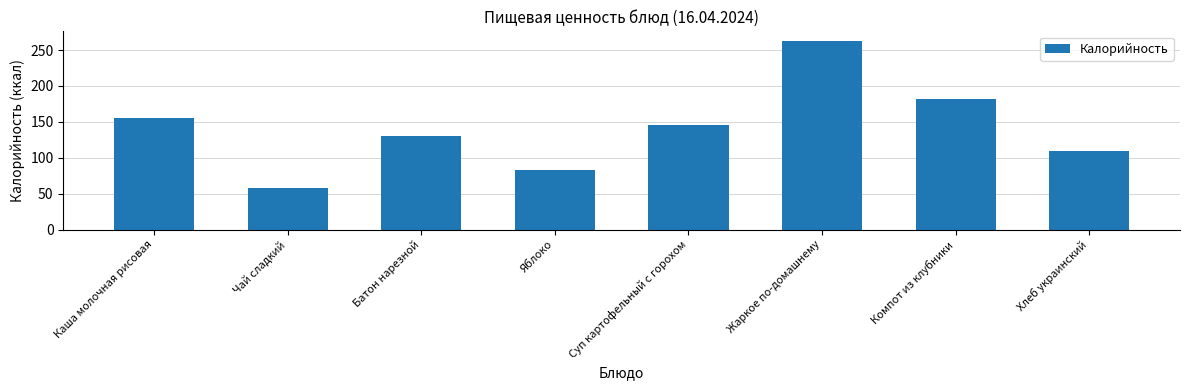

What is the difference between the values at Яблоко and Хлеб украинский?

27